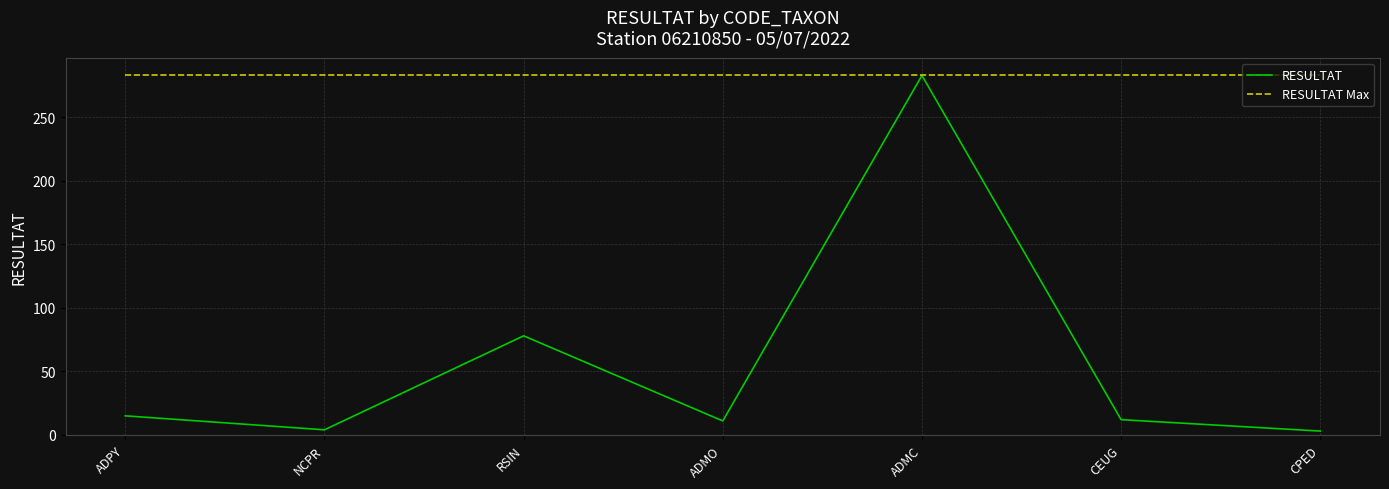

What is the approximate value of RESULTAT Max at NCPR?

283